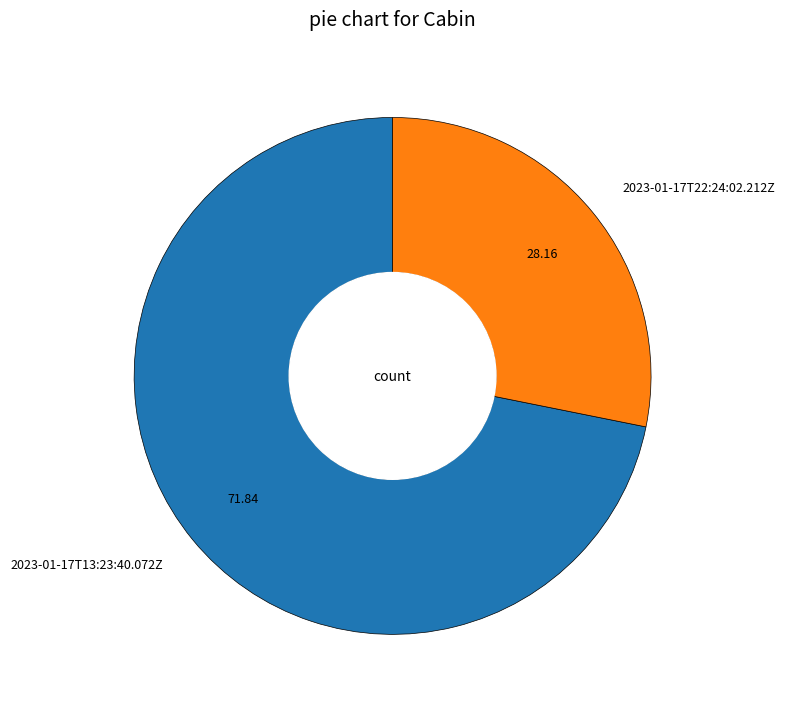

Does any single category account for the majority?

Yes